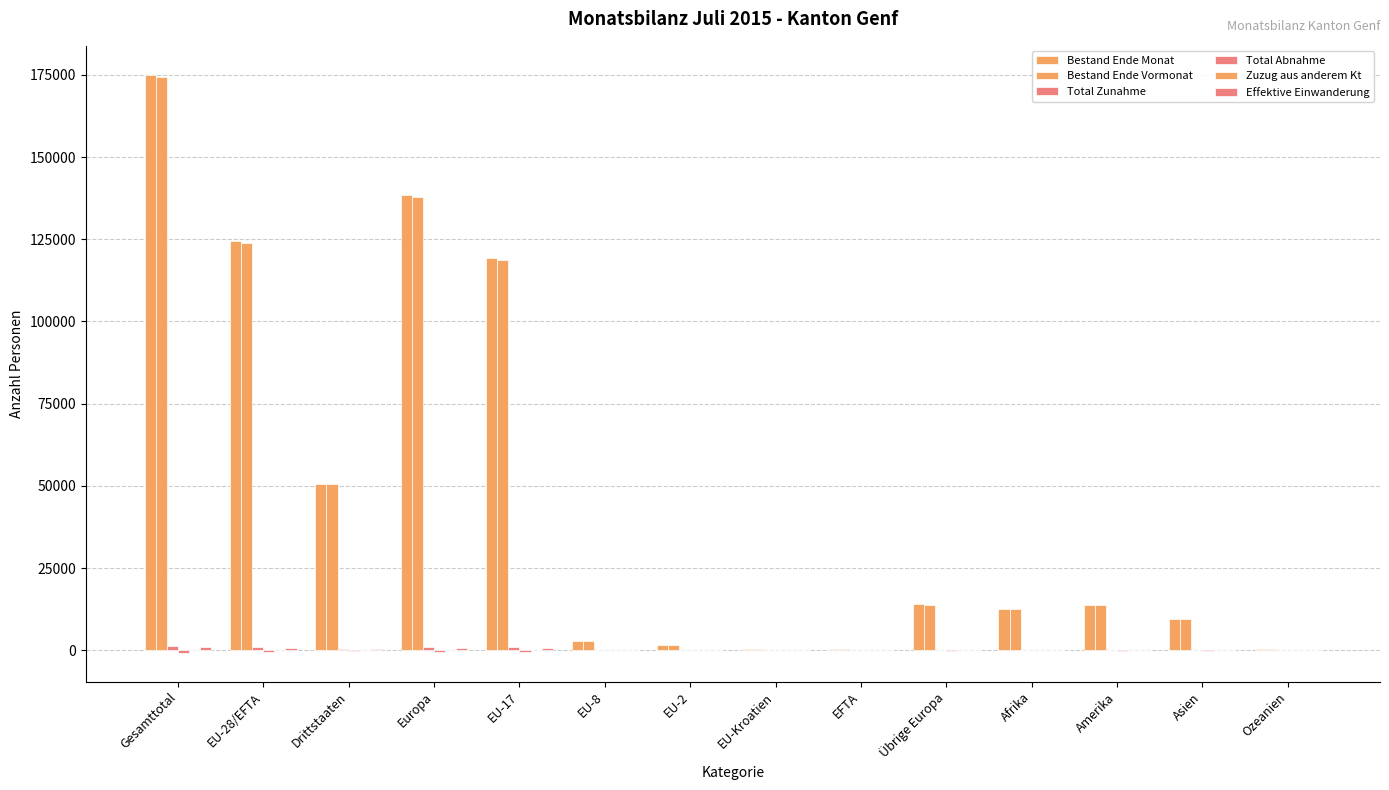

Which category has the lowest value in the Zuzug aus anderem Kt series?

EU-Kroatien